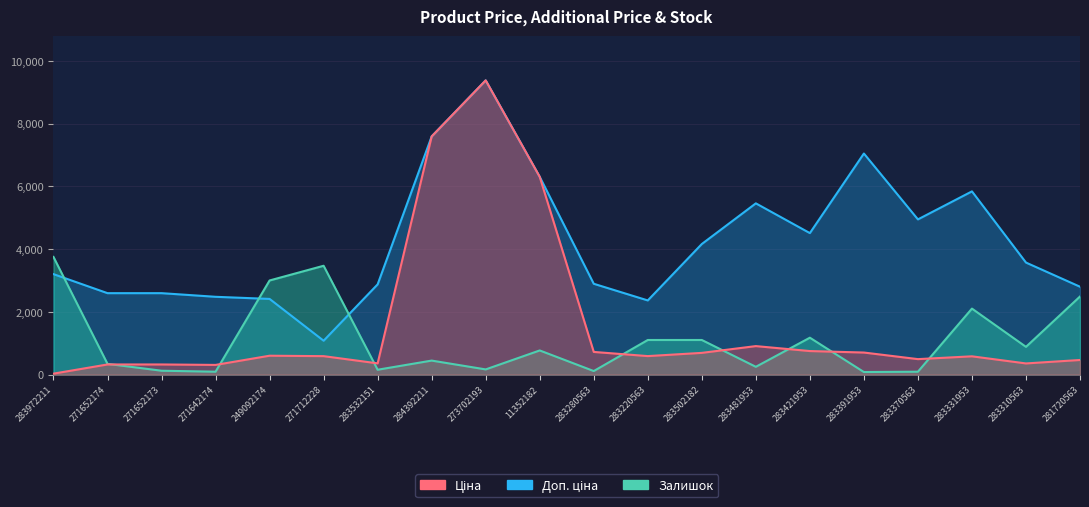

What is the total value across all series at 283502182?

5965.0